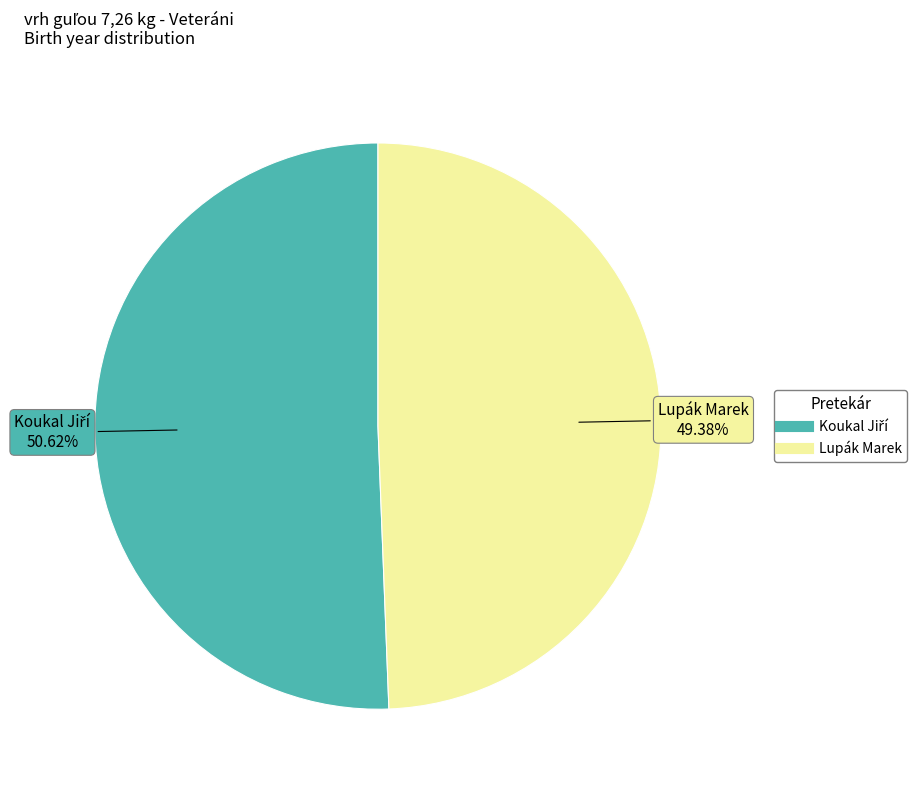

Is there a majority slice in this chart?

Yes